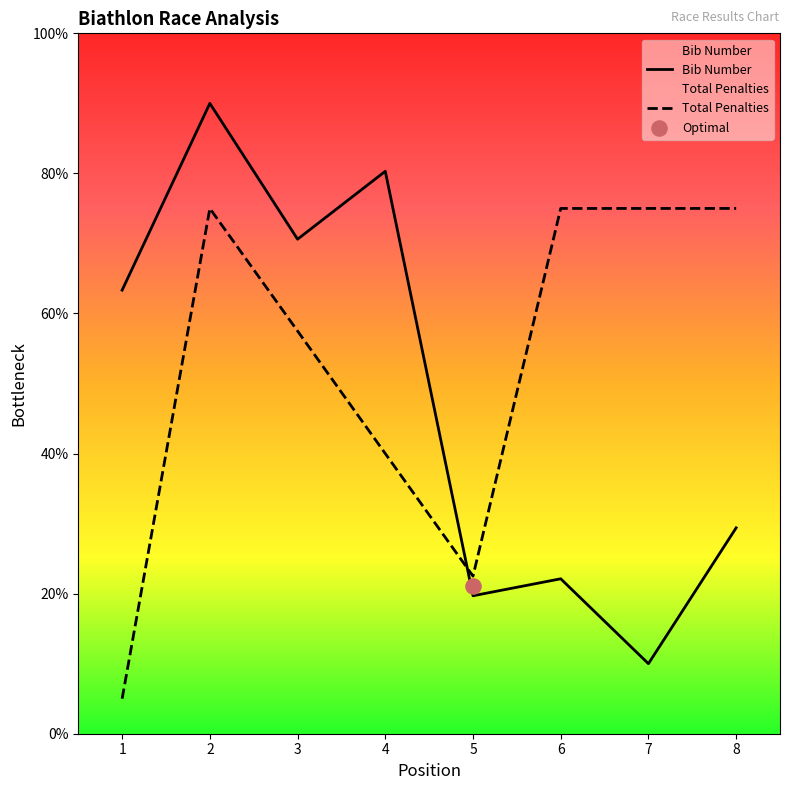

What is the total value across all series at 6?

97.1